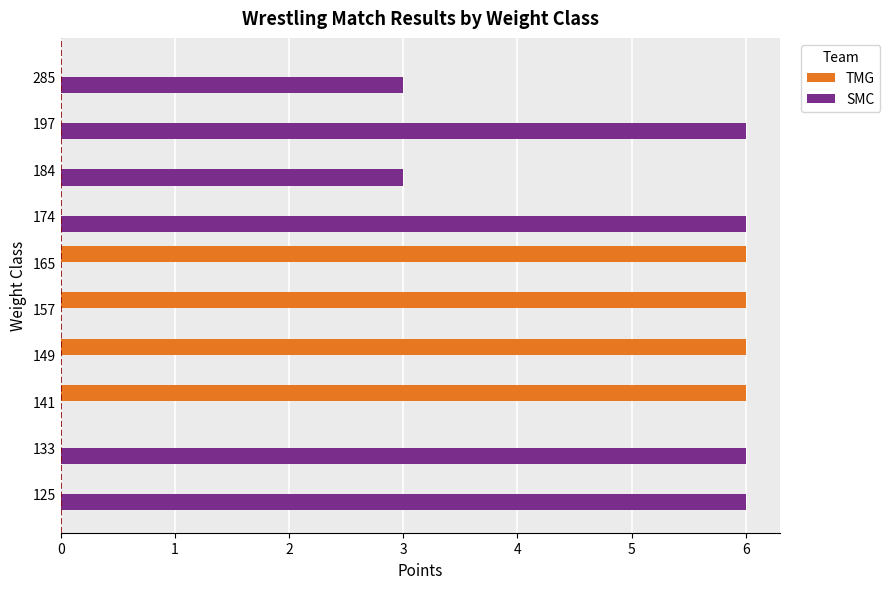

What are all the series names shown in the legend?

TMG, SMC